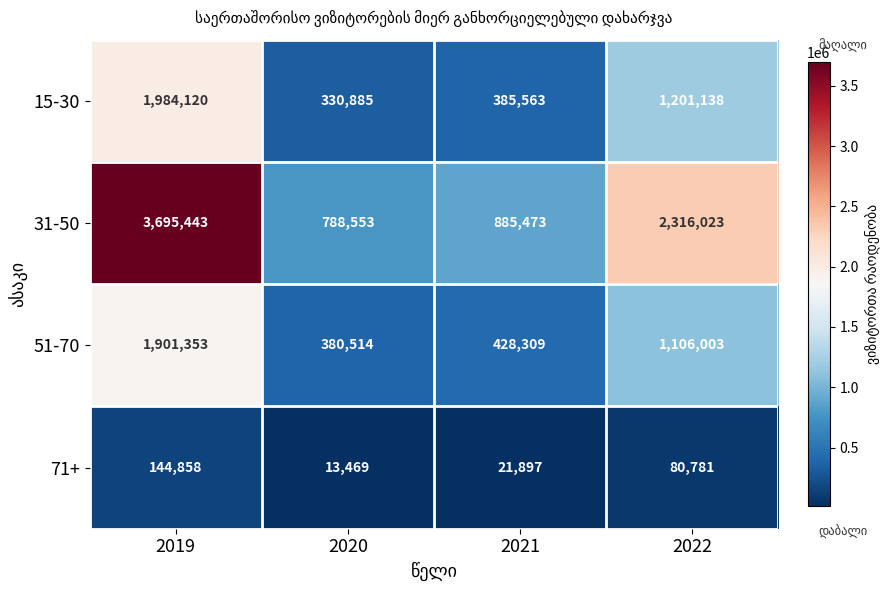

At how many categories does at least one series exceed 3195956?

1